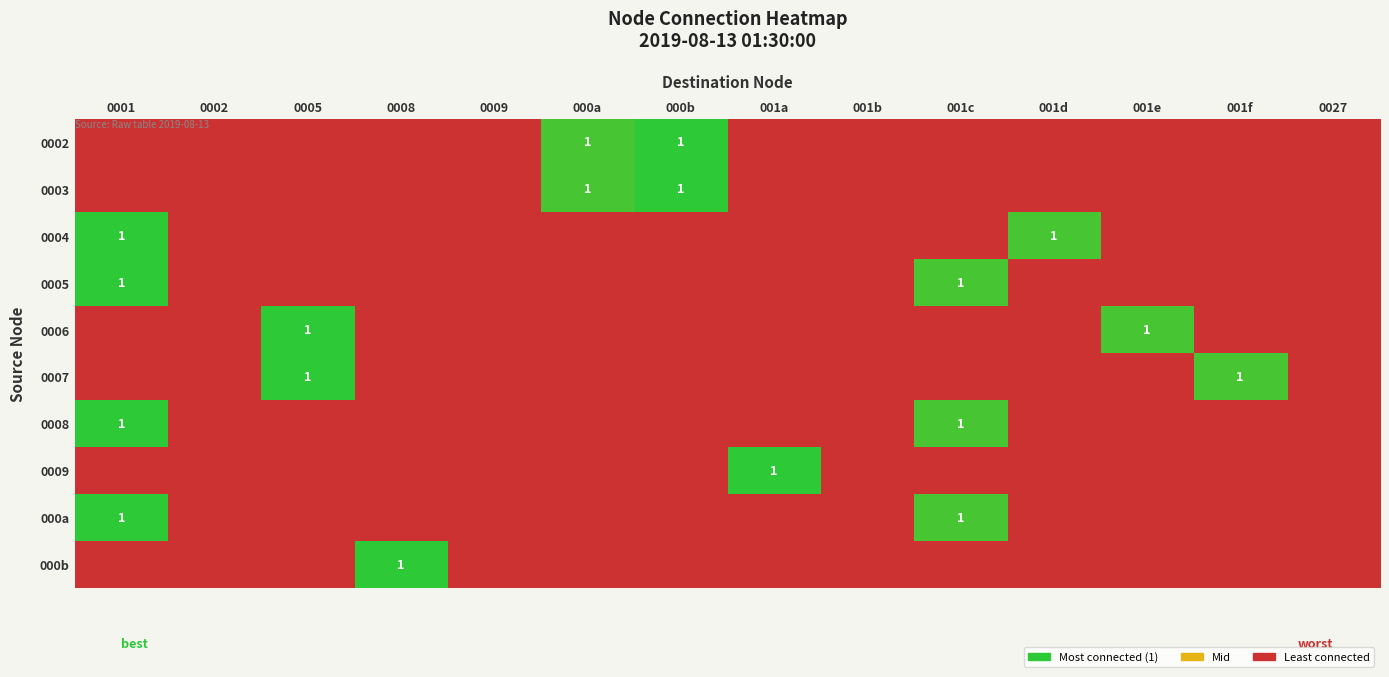

List the series in order of their peak value, lowest first.

0002, 0003, 0004, 0005, 0006, 0007, 0008, 0009, 000a, 000b